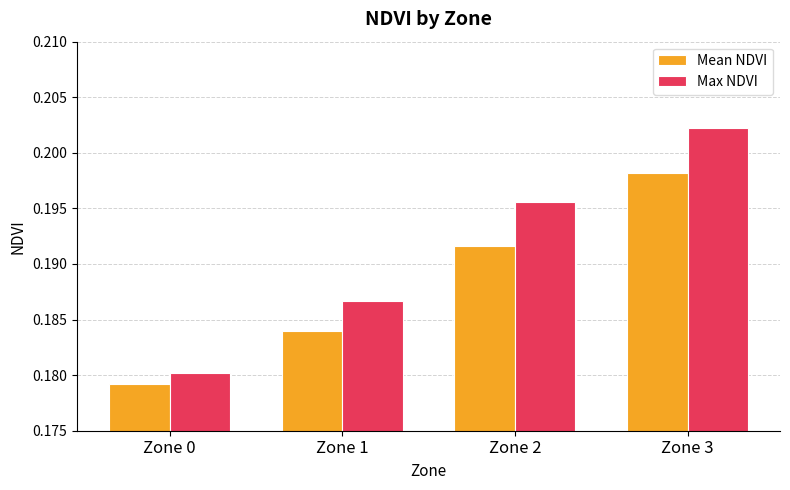

What is the sum of the Max NDVI values at Zone 2 and Zone 0?

0.4